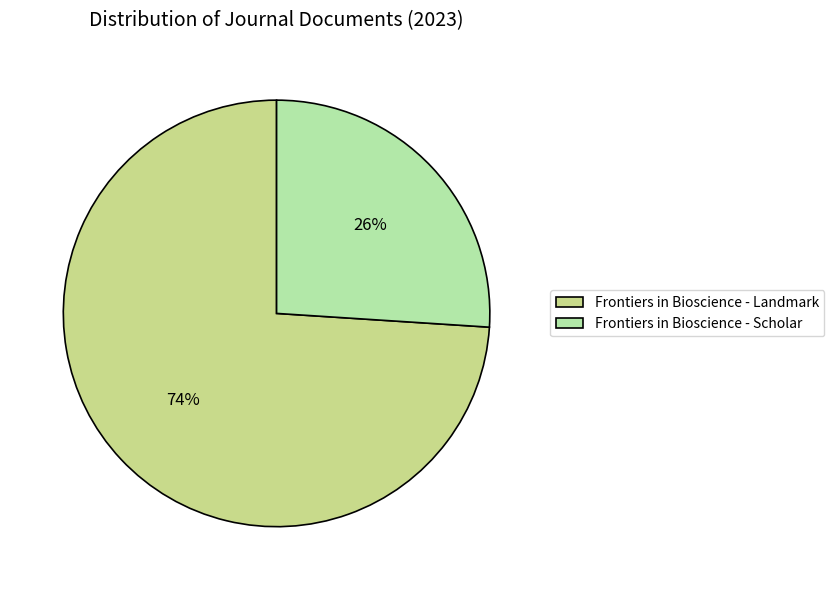

Count the number of slices in the pie.

2